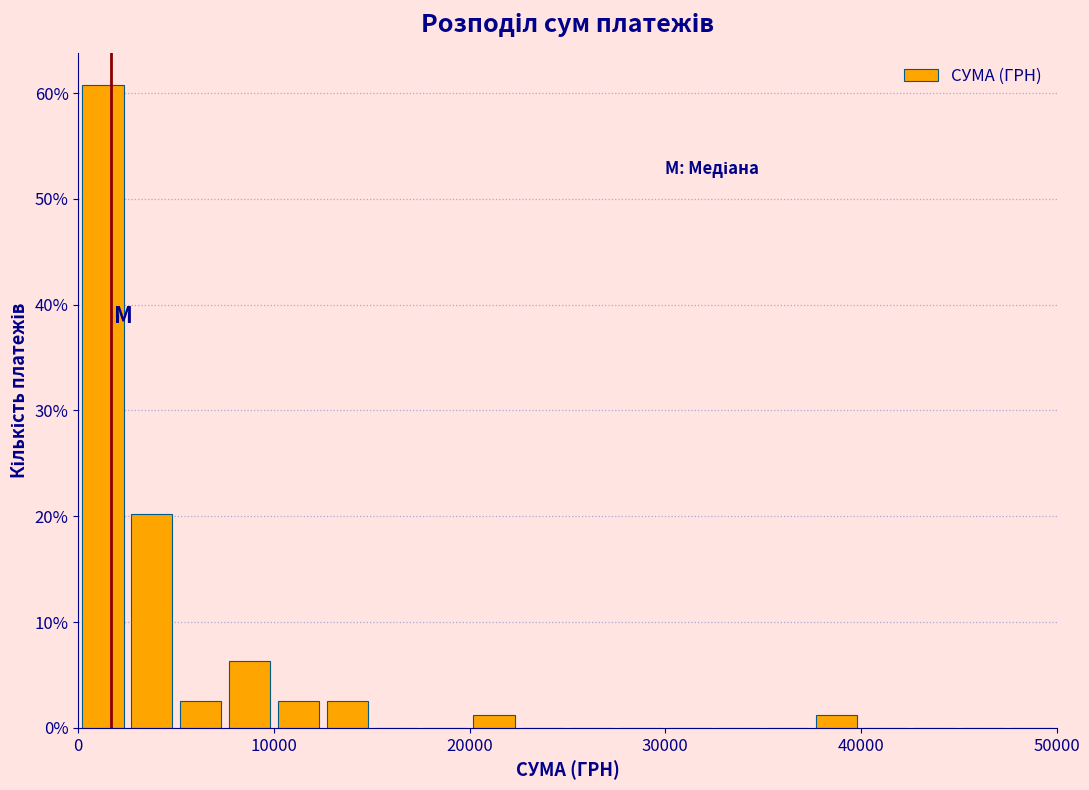

Read against the x-axis, roughly where is the centre of the tallest bar?

1000